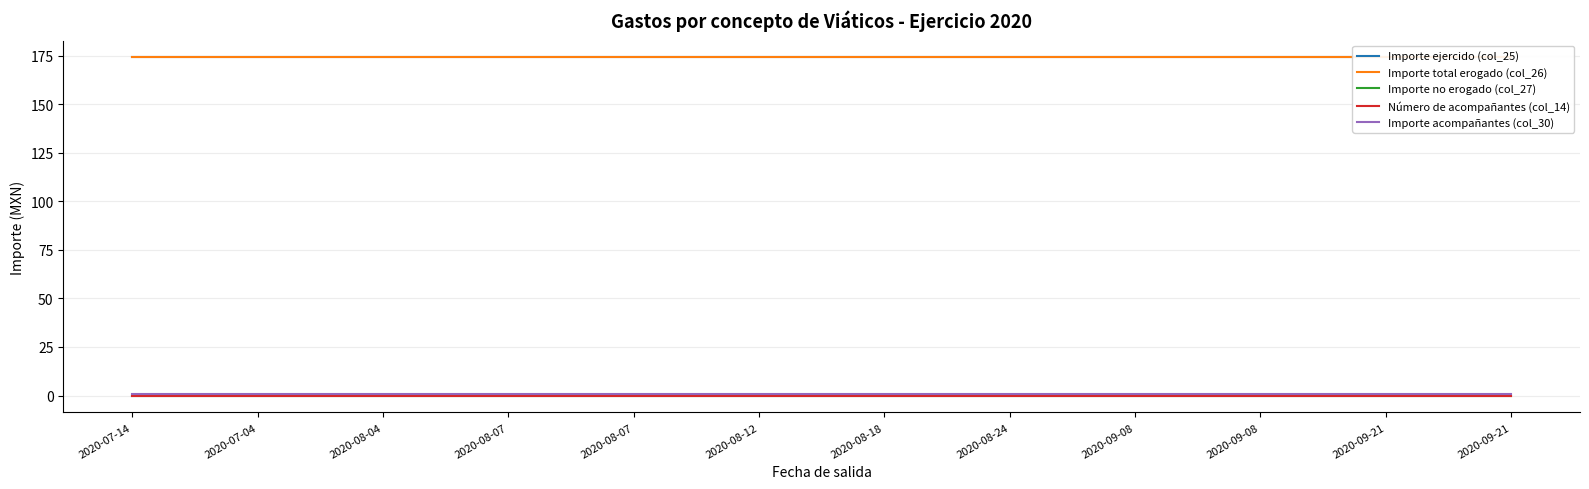

What is the greatest value displayed?

174